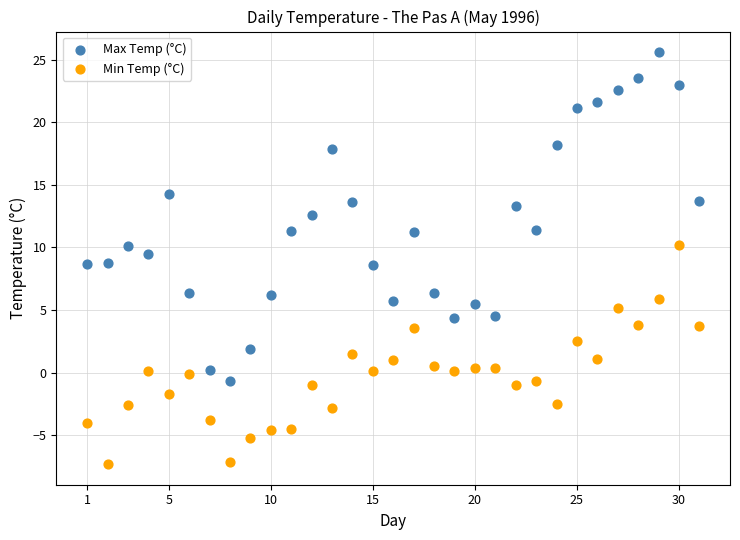

Which series contains the highest Y value?

Max Temp (°C)